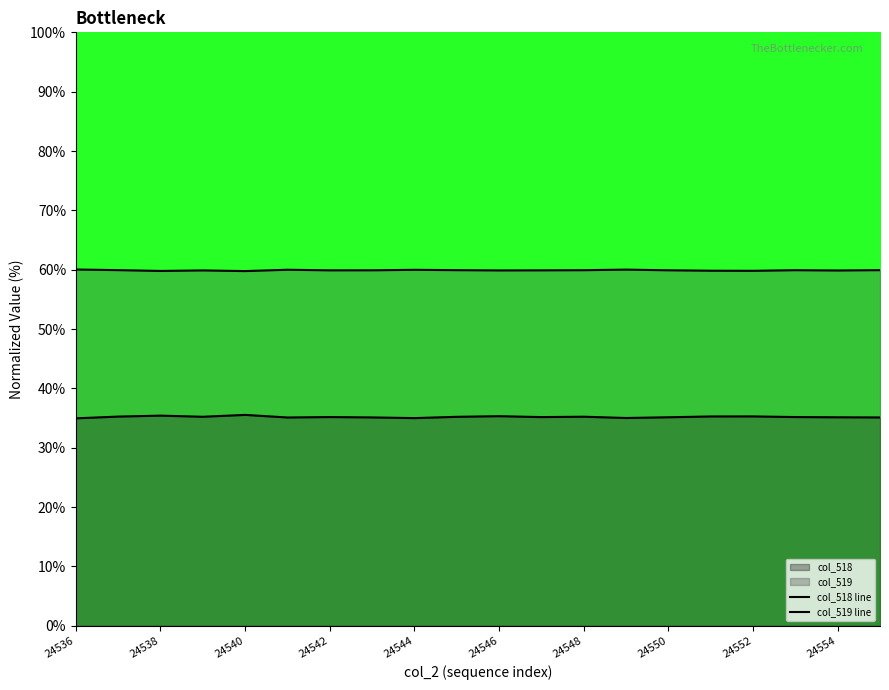

Which category has the lowest value across all series?

24536